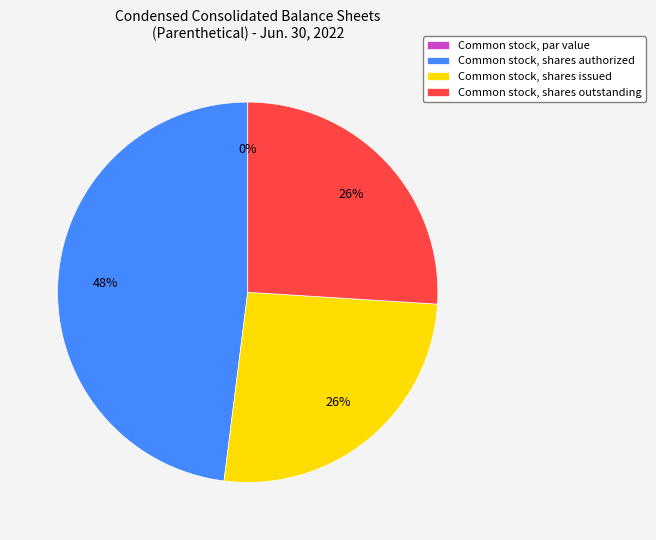

Rank the categories by value from highest to lowest.

Common stock, shares authorized, Common stock, shares issued, Common stock, shares outstanding, Common stock, par value